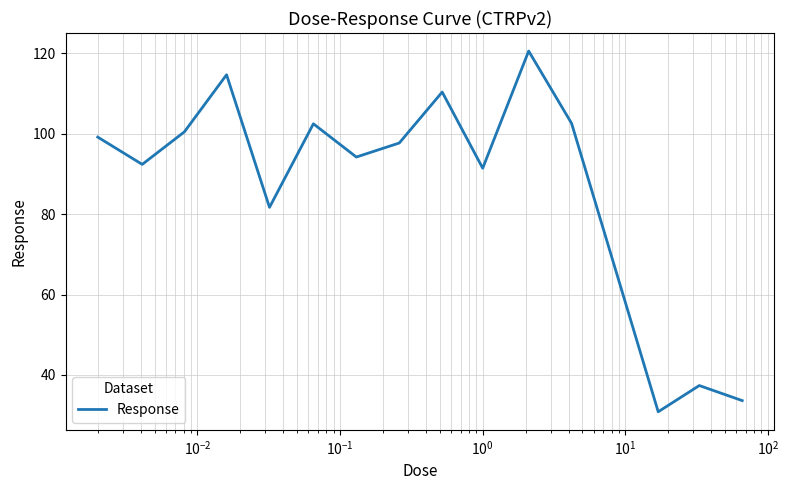

Count the number of data series in this chart.

1